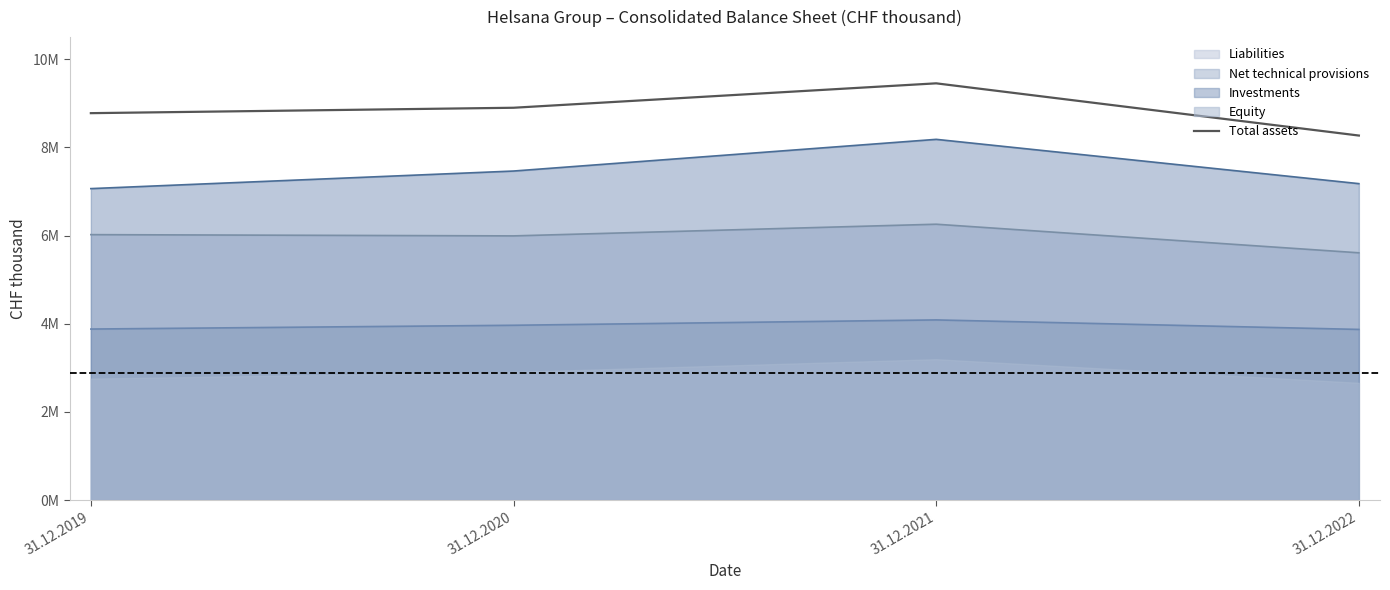

What is the value of the 2nd point from the left?

8897.8